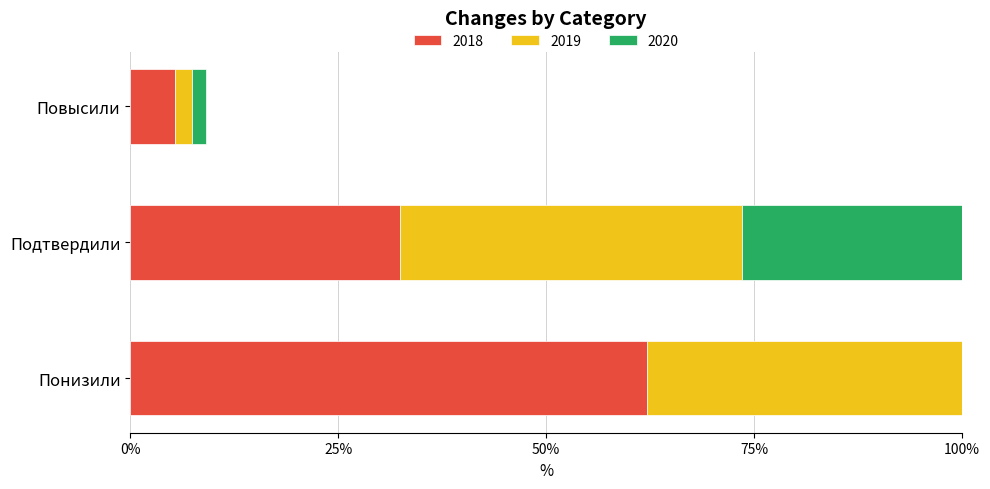

What is the difference between the 2018 values at Понизили and Подтвердили?

29.7